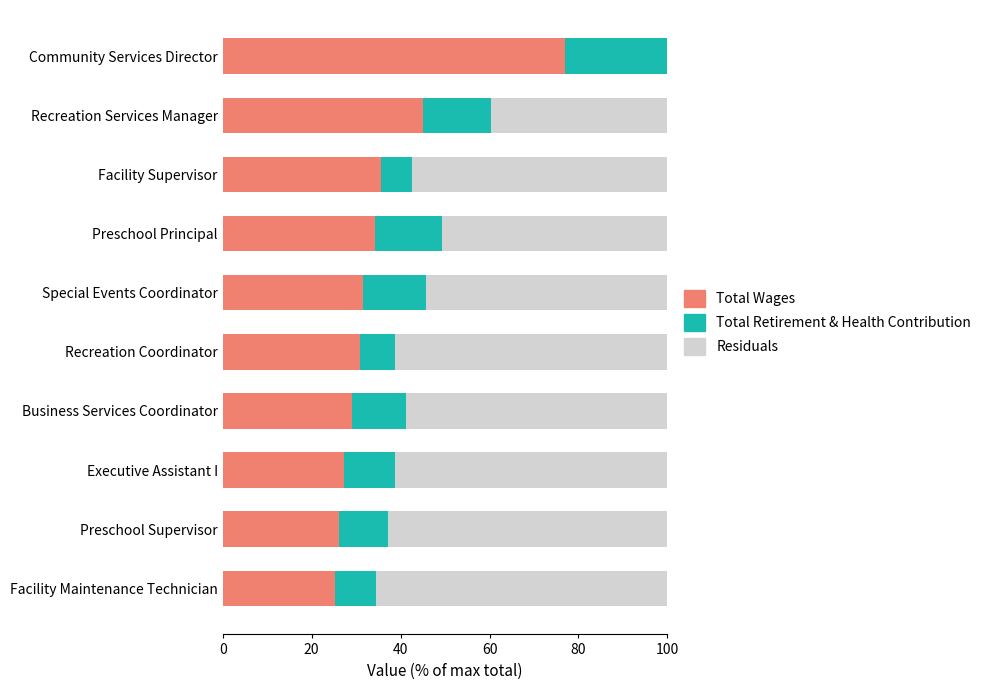

What is the total value across all series at Executive Assistant I?

100.0